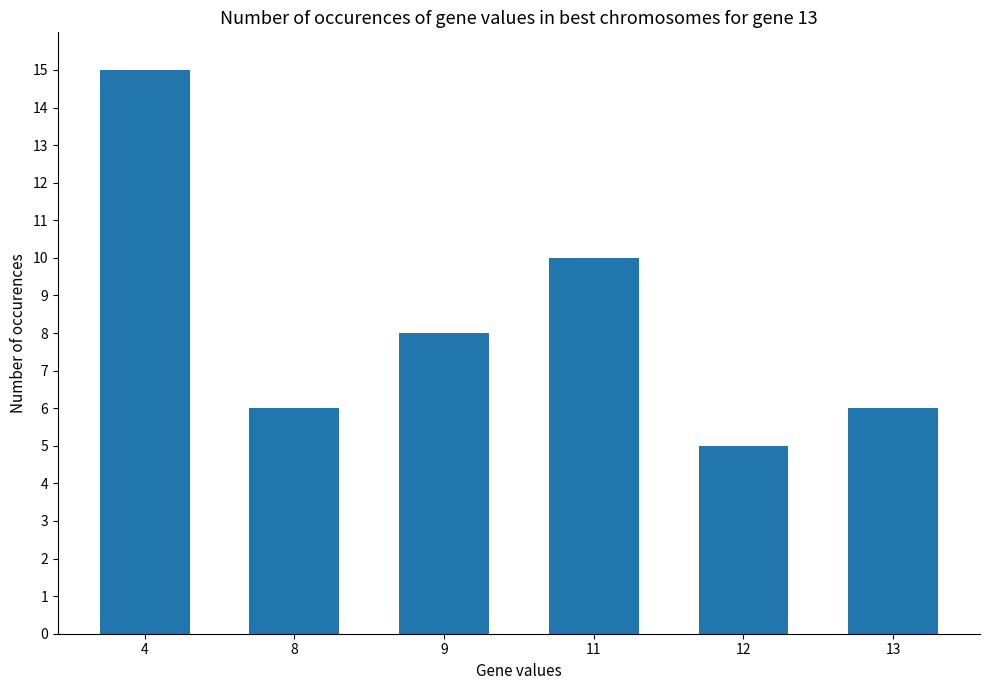

How many data points are less than 8?

3